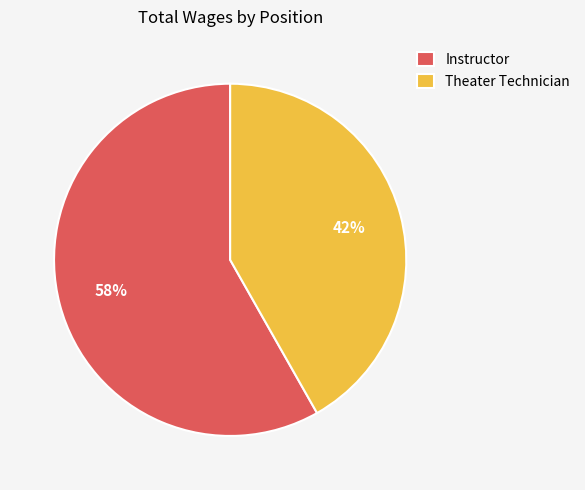

How many segments does this pie chart have?

2